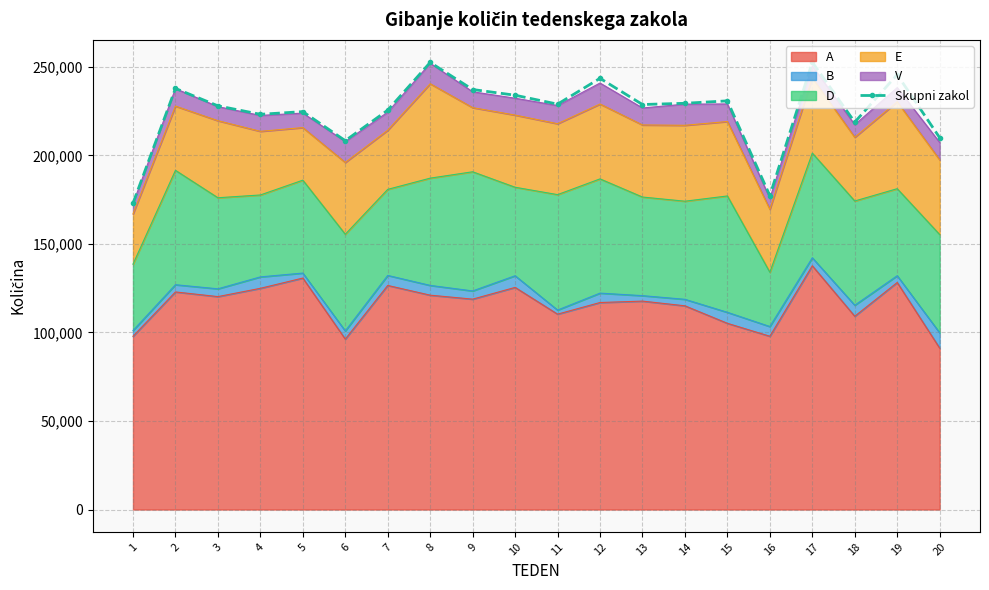

List the labels in order of value, largest first.

17, 8, 19, 12, 2, 9, 10, 15, 14, 11, 13, 3, 7, 5, 4, 18, 20, 6, 16, 1